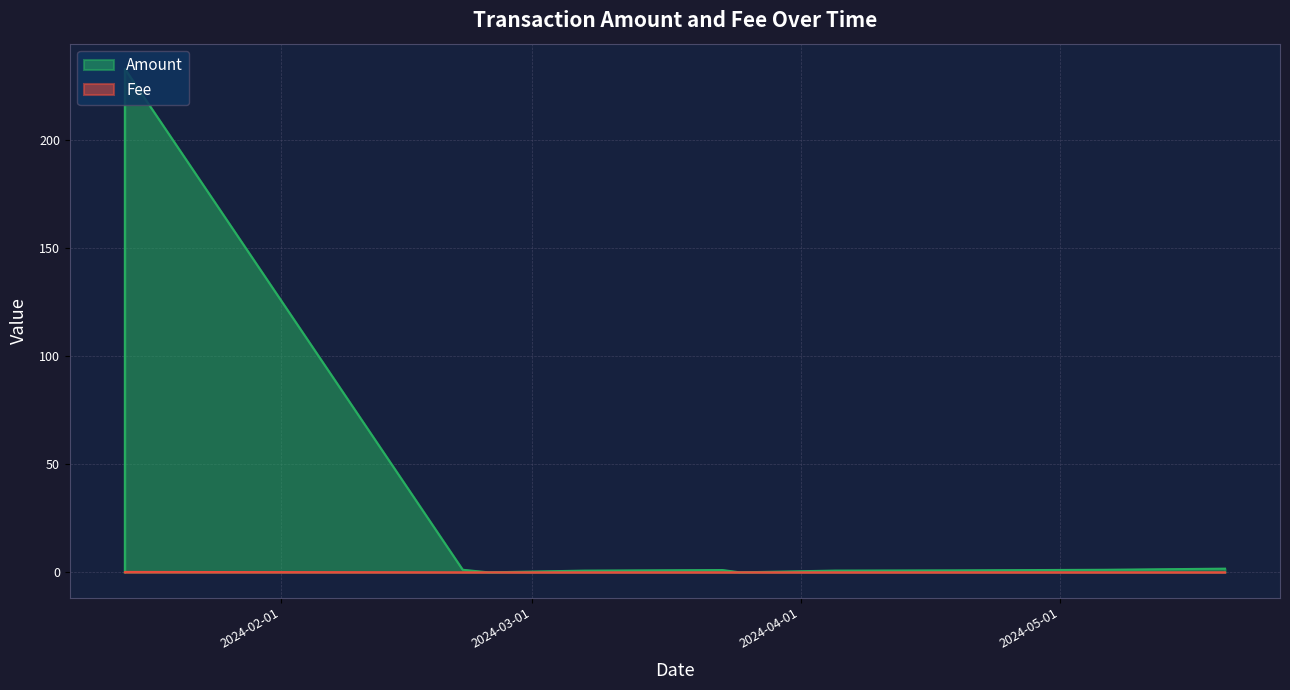

Reading left to right, list all the values displayed in this chart.

Amount: 2024-01-14=233.0	2024-01-14=0.0	2024-01-14=0.0	2024-02-22=1.2	2024-02-25=0.0	2024-03-07=0.8	2024-03-23=1.1	2024-03-25=0.0	2024-04-05=0.8	2024-04-19=0.9	2024-05-06=1.2	2024-05-20=1.7
Fee: 2024-01-14=0.2	2024-01-14=0.0	2024-01-14=0.0	2024-02-22=0.0	2024-02-25=0.0	2024-03-07=0.0	2024-03-23=0.0	2024-03-25=0.0	2024-04-05=0.0	2024-04-19=0.0	2024-05-06=0.0	2024-05-20=0.0